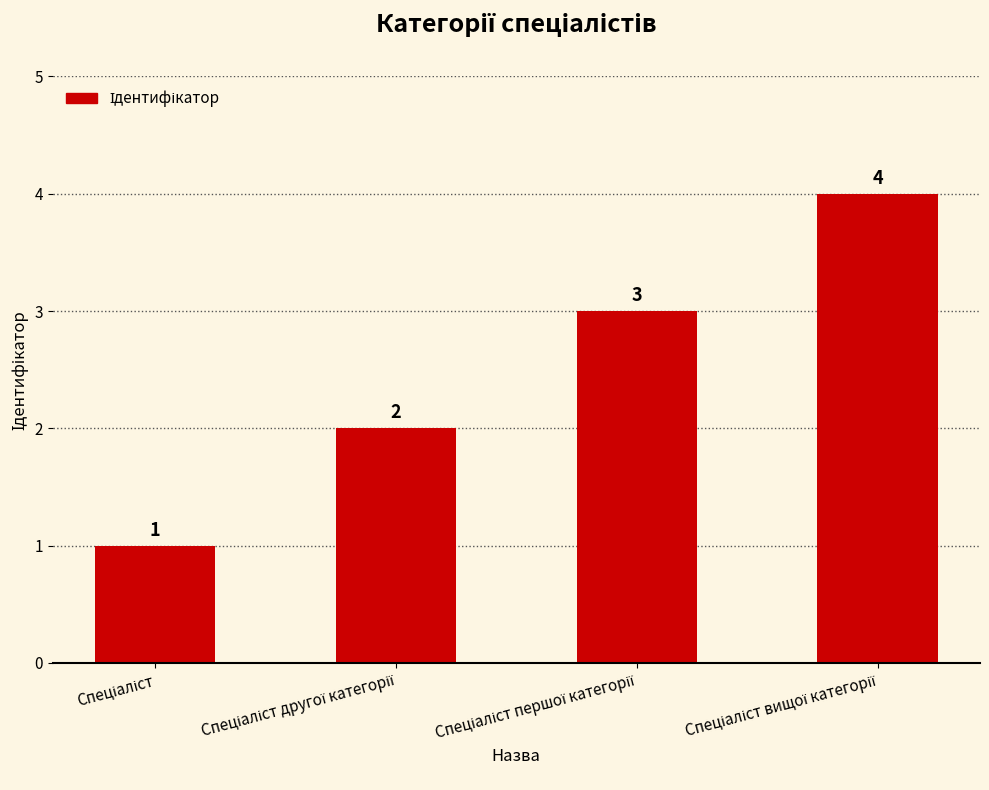

What is the value of the 2nd bar from the left?

2